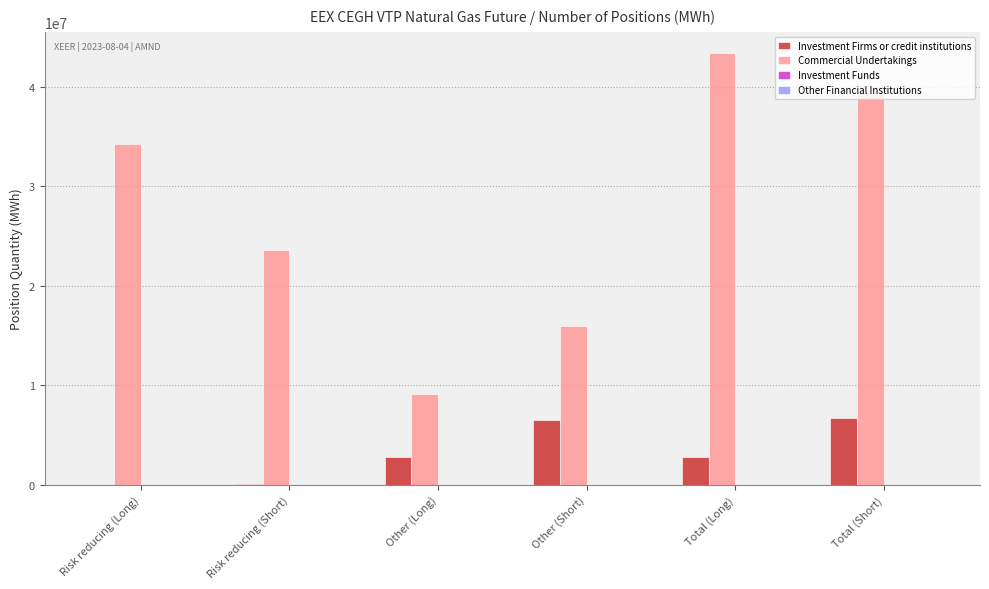

Are the bars grouped side by side (vs. stacked)?

Yes